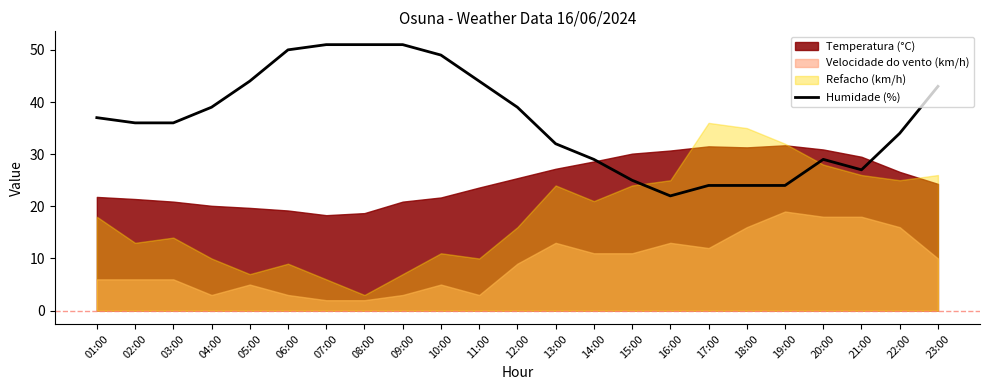

What is the label of the 20th point from the left?

20:00